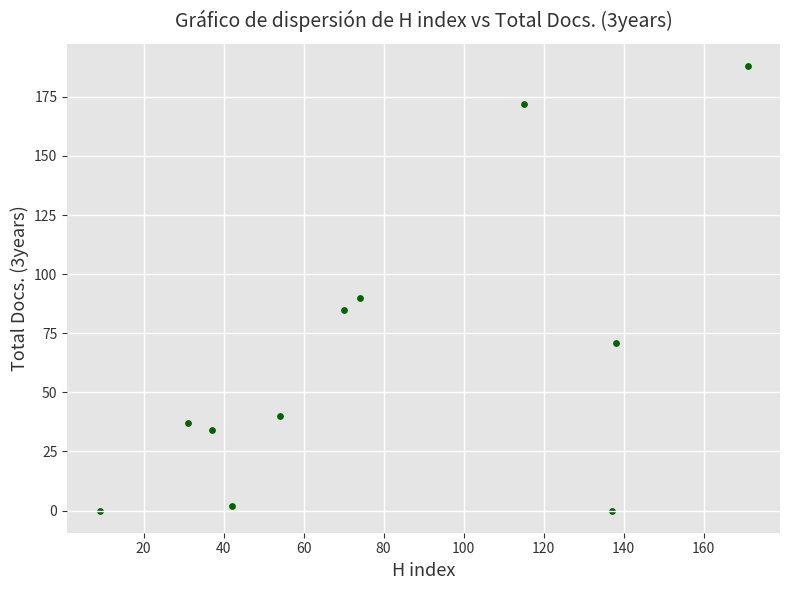

What Y value in the scatter plot is closest to 94?

90